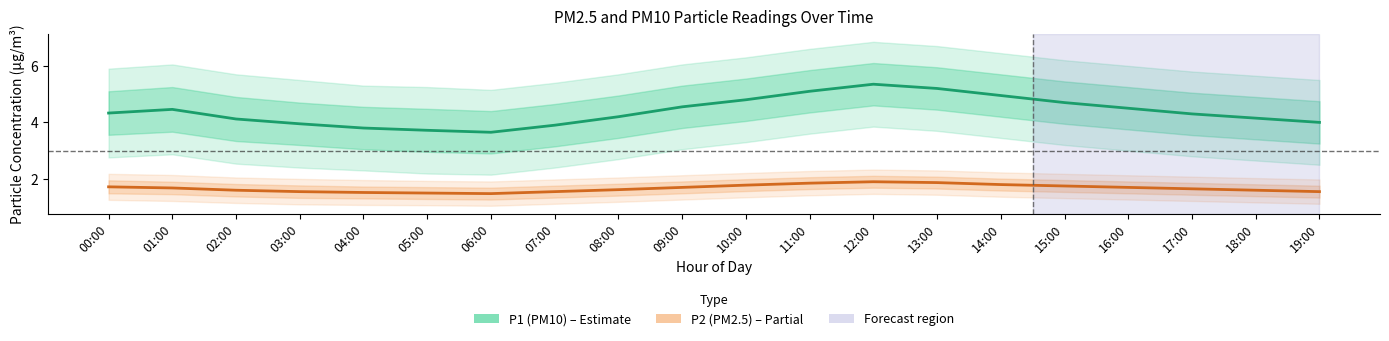

Is it true that P1 (PM10) equals 7.4 at 13:00?

False